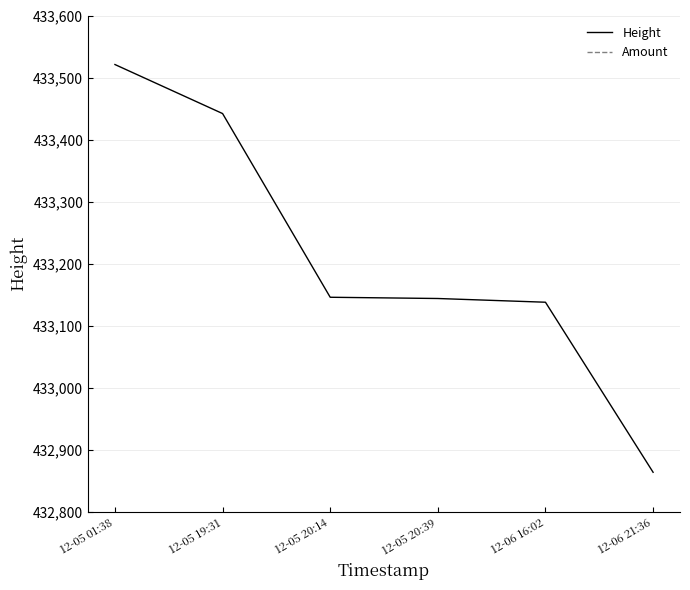

What is the sum of the Height values at 12-06 21:36 and 12-05 20:14?

866010